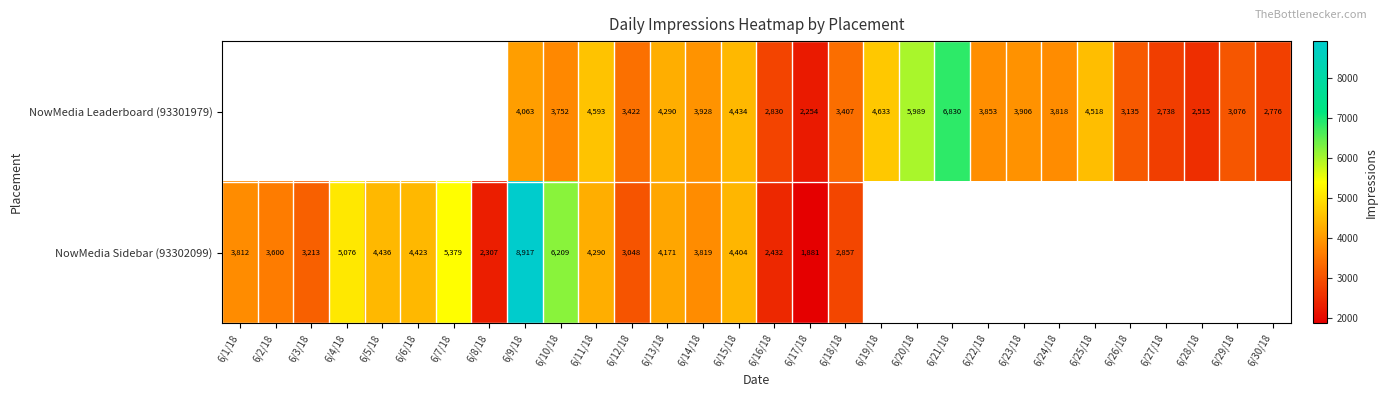

What is the sum of the NowMedia Leaderboard (93301979) values at 6/30/18 and 6/11/18?

7369